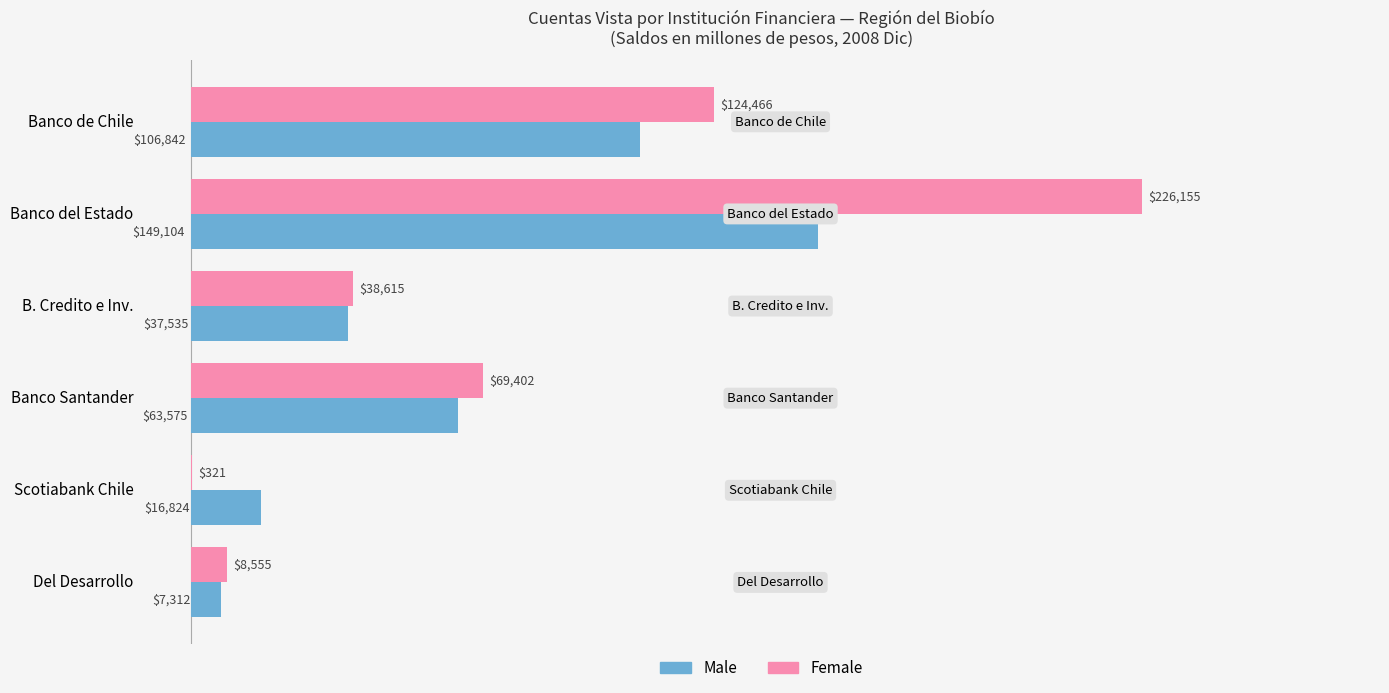

How many data points does each series have?

6